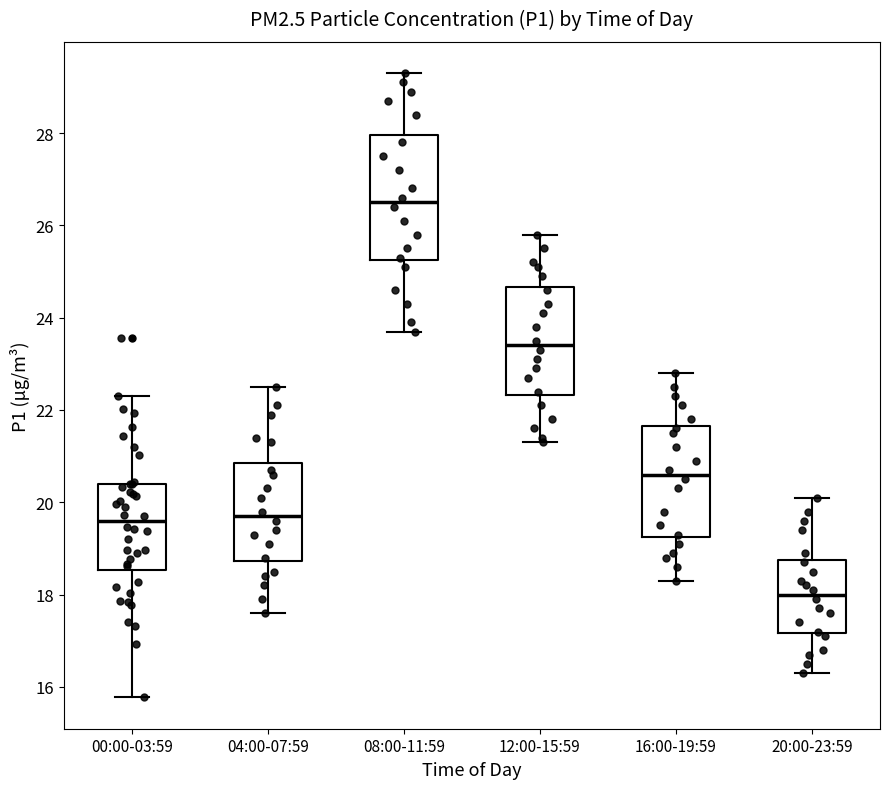

Which box is the tallest, from its lower edge to its upper edge?

08:00-11:59